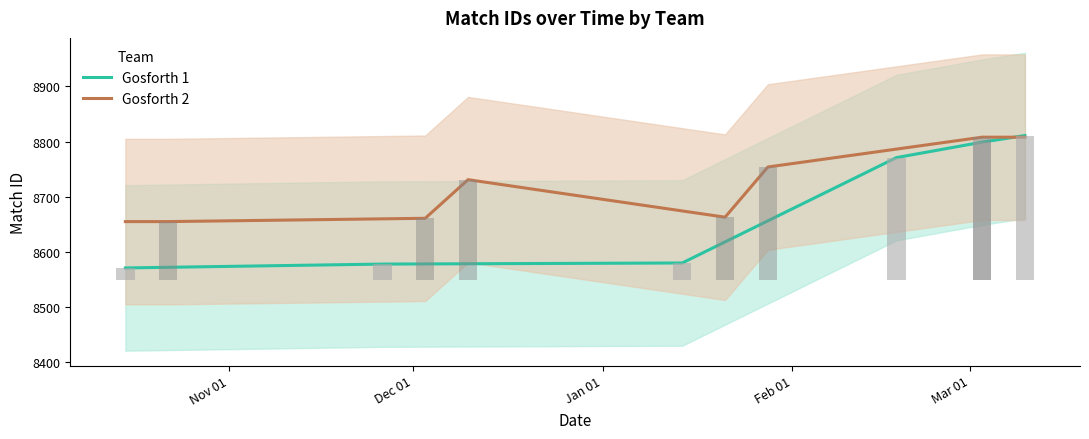

What is the label of the 11th bar from the right?

Nov 01